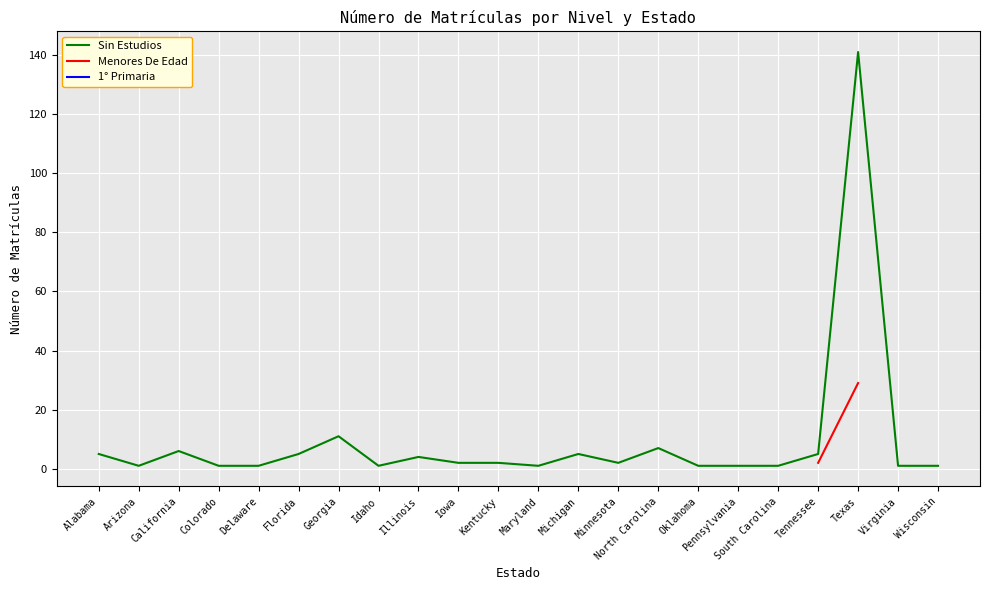

Where is Sin Estudios nearest to the value 71?

Georgia